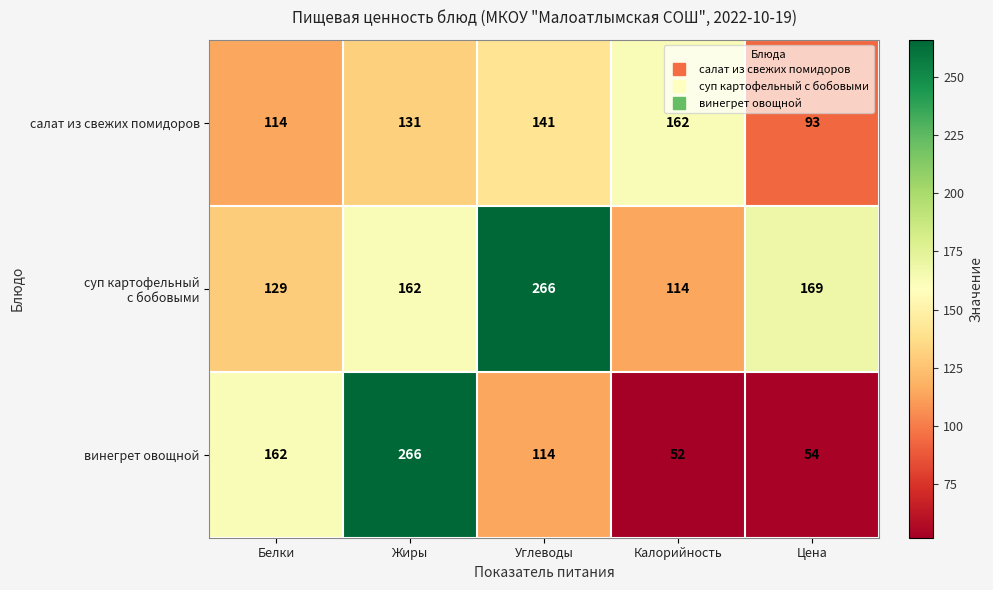

What is the difference between the салат из свежих помидоров values at Цена and Калорийность?

69